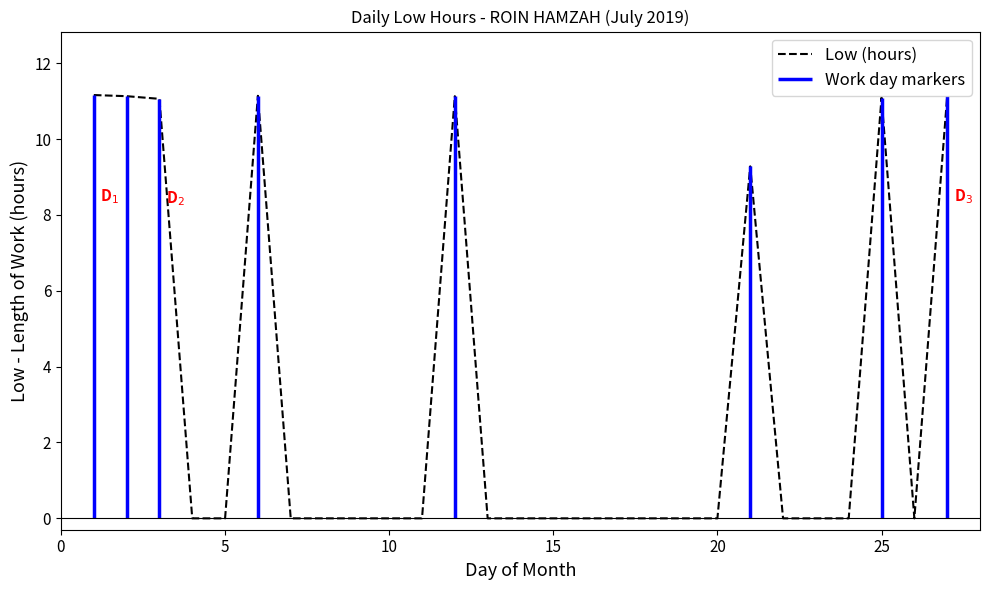

What is the highest value of the Low (hours) series?

11.2